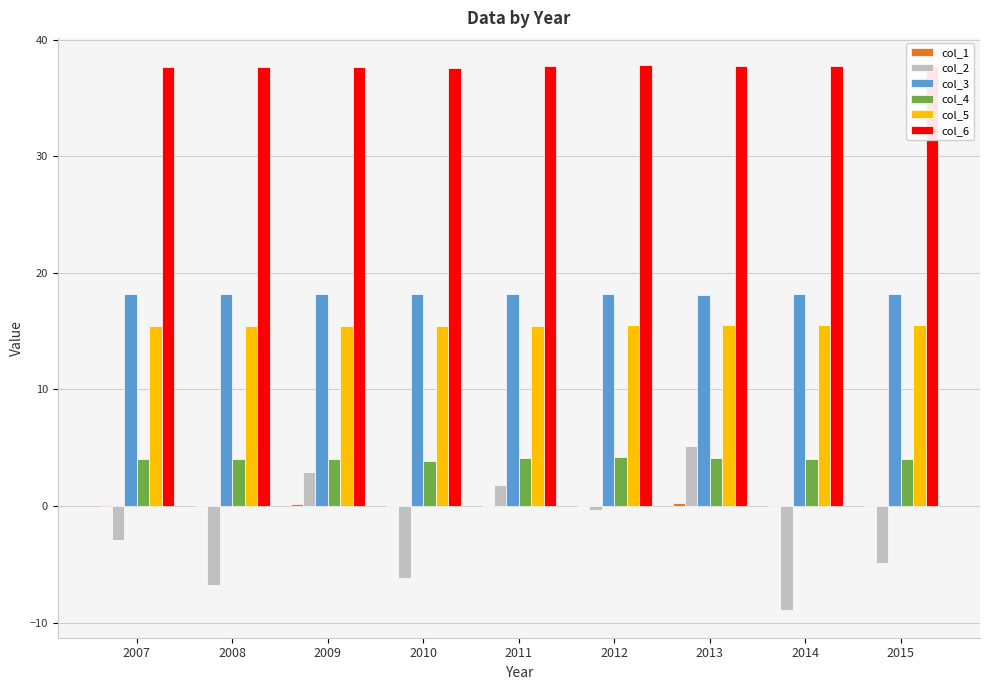

True or false: col_6 has a value of 68.1 at 2012.

False